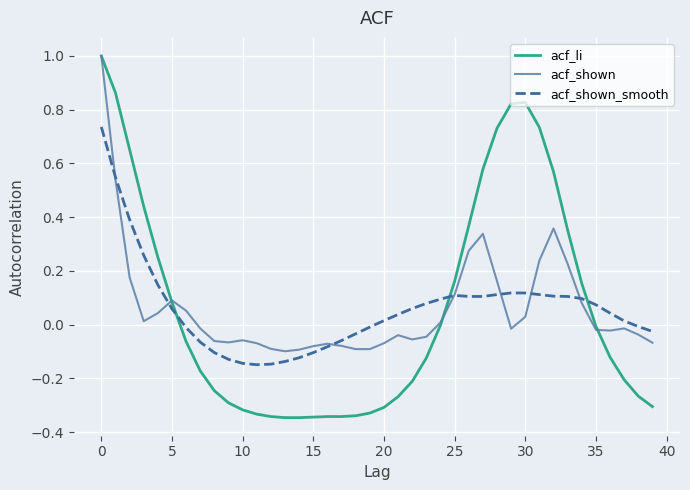

How many lines are shown in the chart?

3